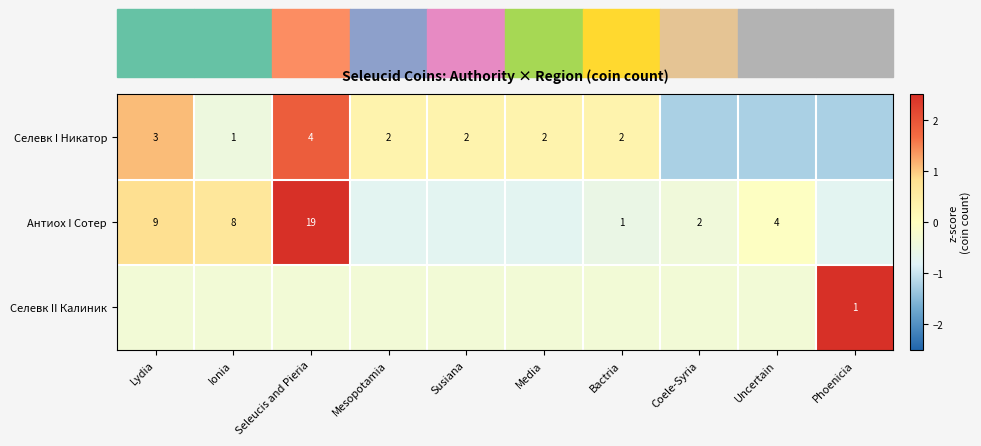

What is the total value across all series at Uncertain?

-1.6